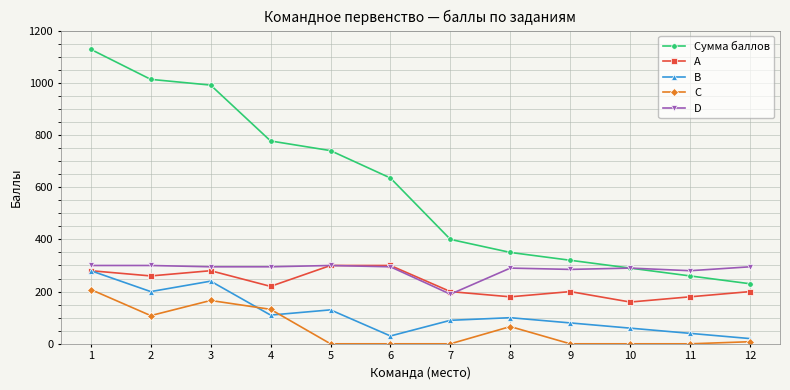

Which series has the largest range (max minus min)?

Сумма баллов